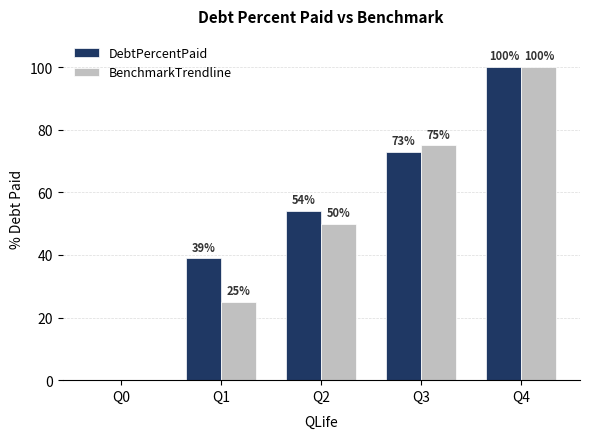

Are the bars grouped side by side (vs. stacked)?

Yes